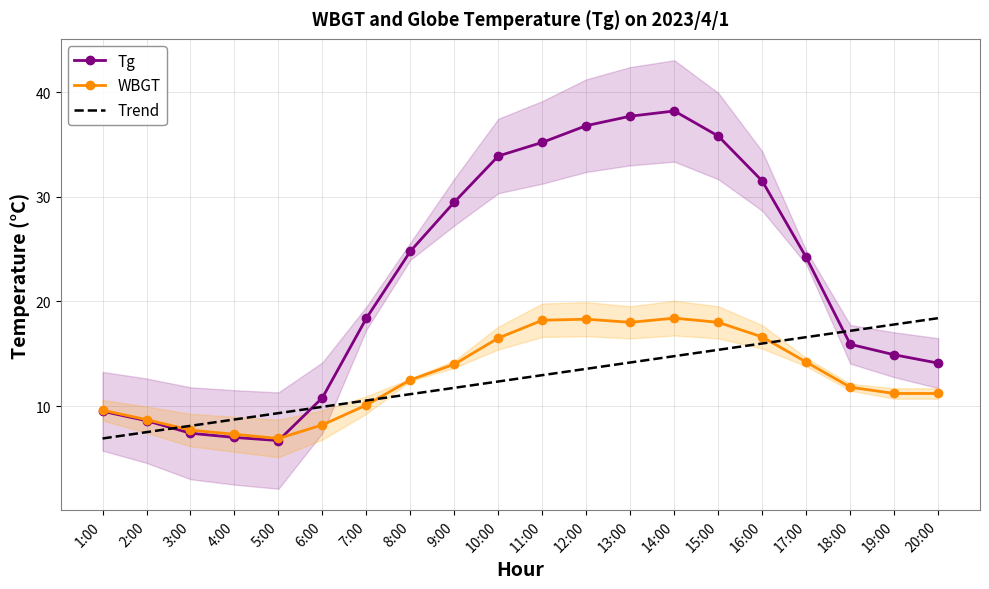

Which has a higher value, 20:00 or 5:00?

20:00